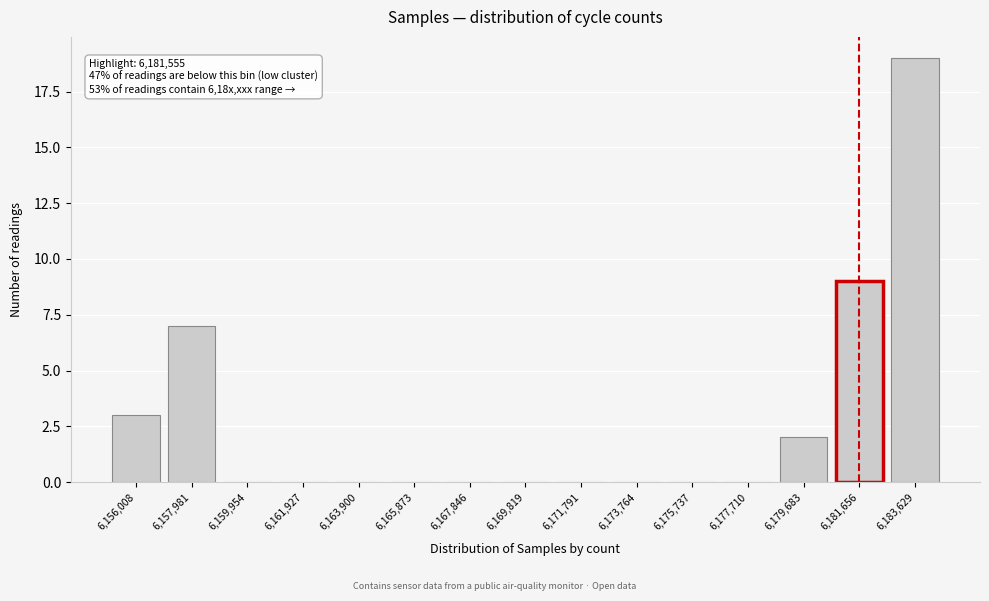

Reading left to right, what are all the values shown in this chart?

6,156,008=3	6,157,981=7	6,159,954=0	6,161,927=0	6,163,900=0	6,165,873=0	6,167,846=0	6,169,819=0	6,171,791=0	6,173,764=0	6,175,737=0	6,177,710=0	6,179,683=2	6,181,656=9	6,183,629=19